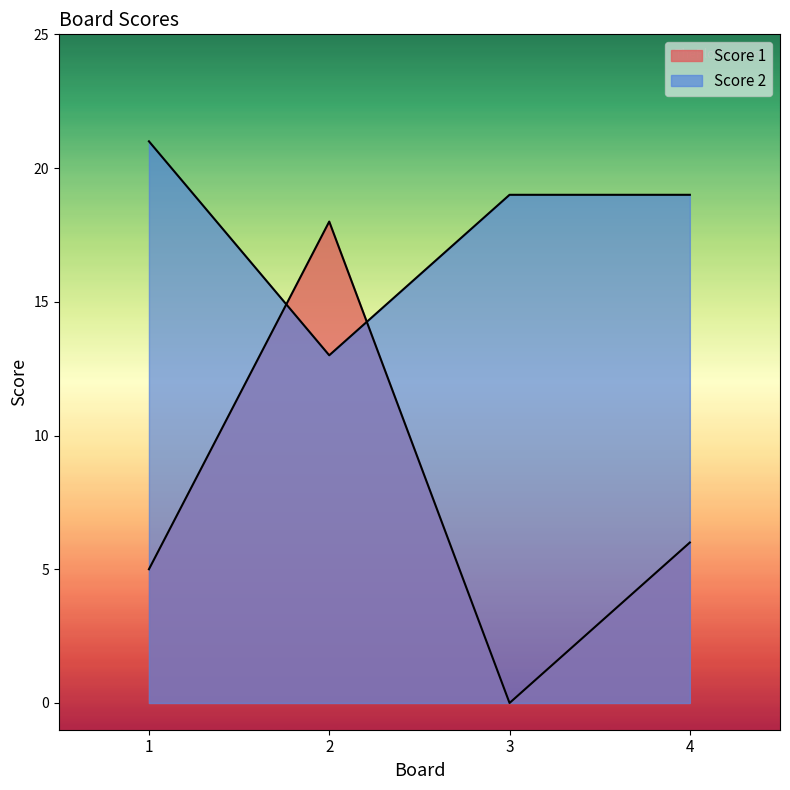

Where do Score 2 and Score 1 first cross each other?

1 and 2